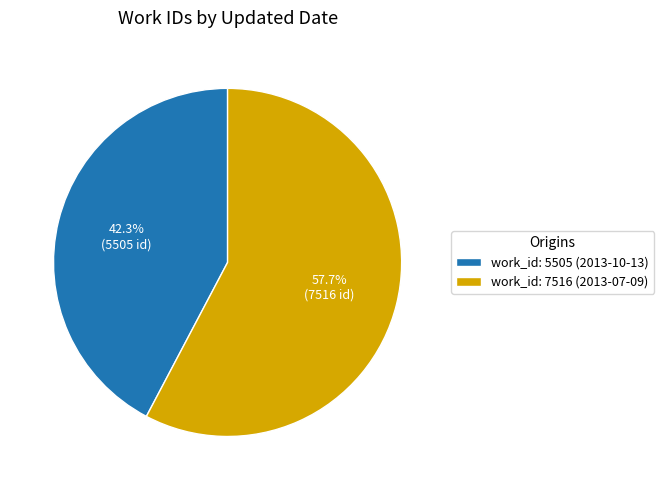

What is the smallest slice in the pie chart?

work_id: 5505 (2013-10-13)